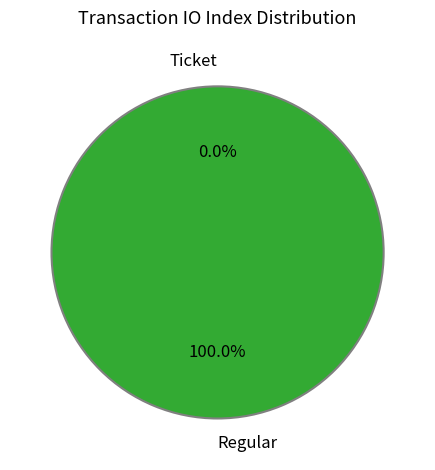

How many segments does this pie chart have?

2